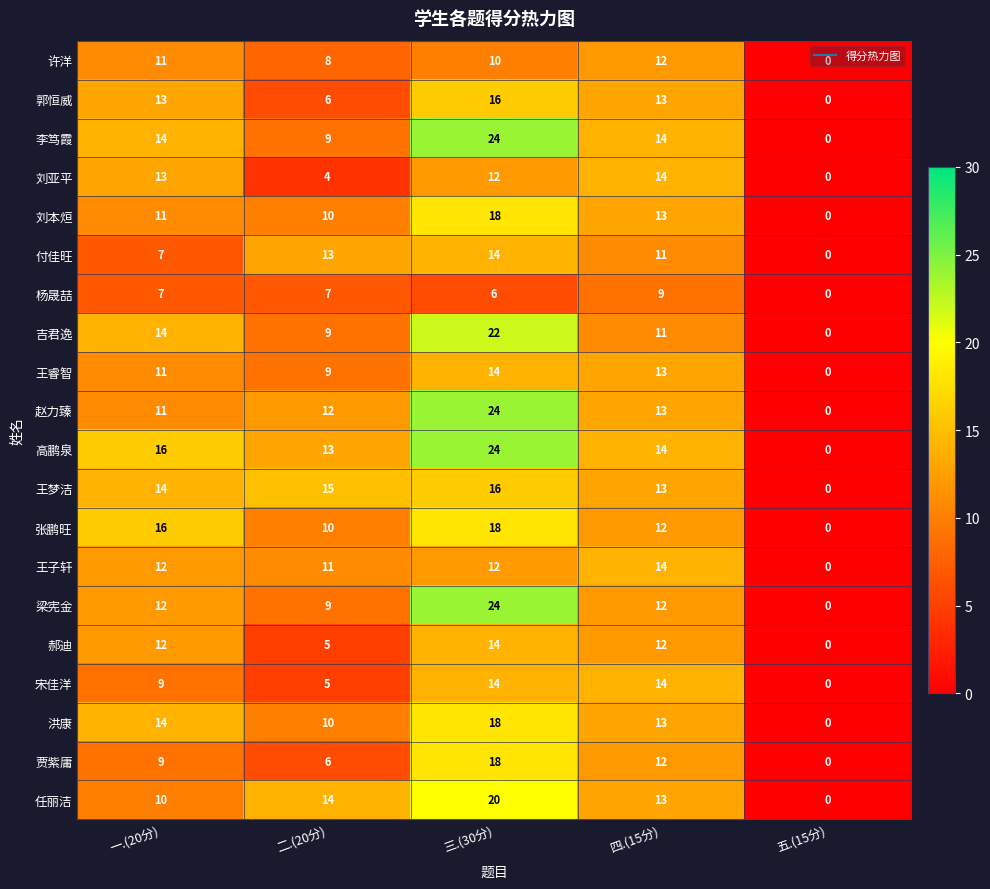

What is the difference between the highest and lowest values at 一.(20分)?

9